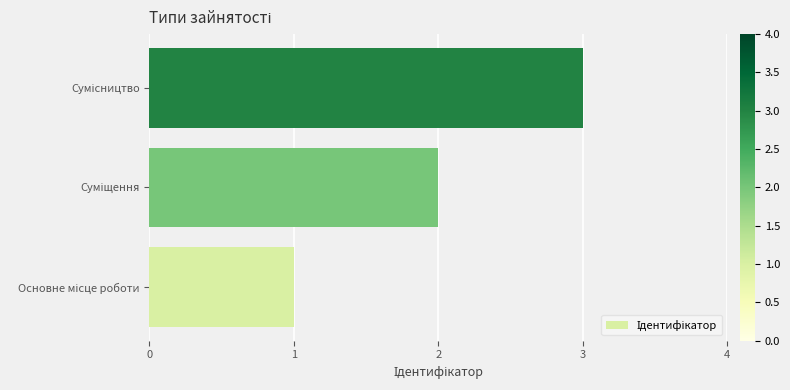

What is the greatest value displayed?

3